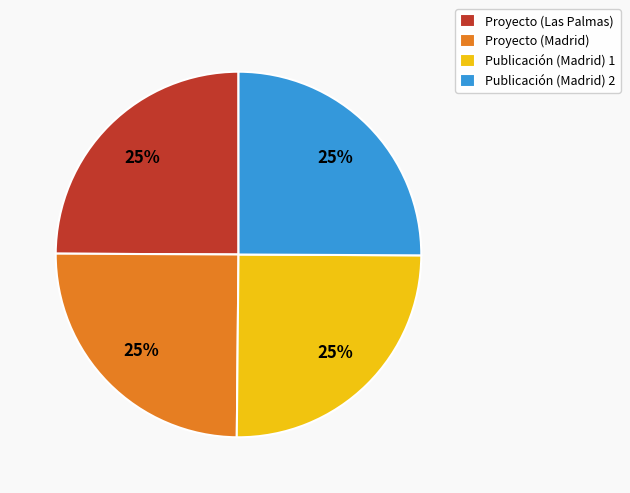

How many slices are in this pie chart?

4